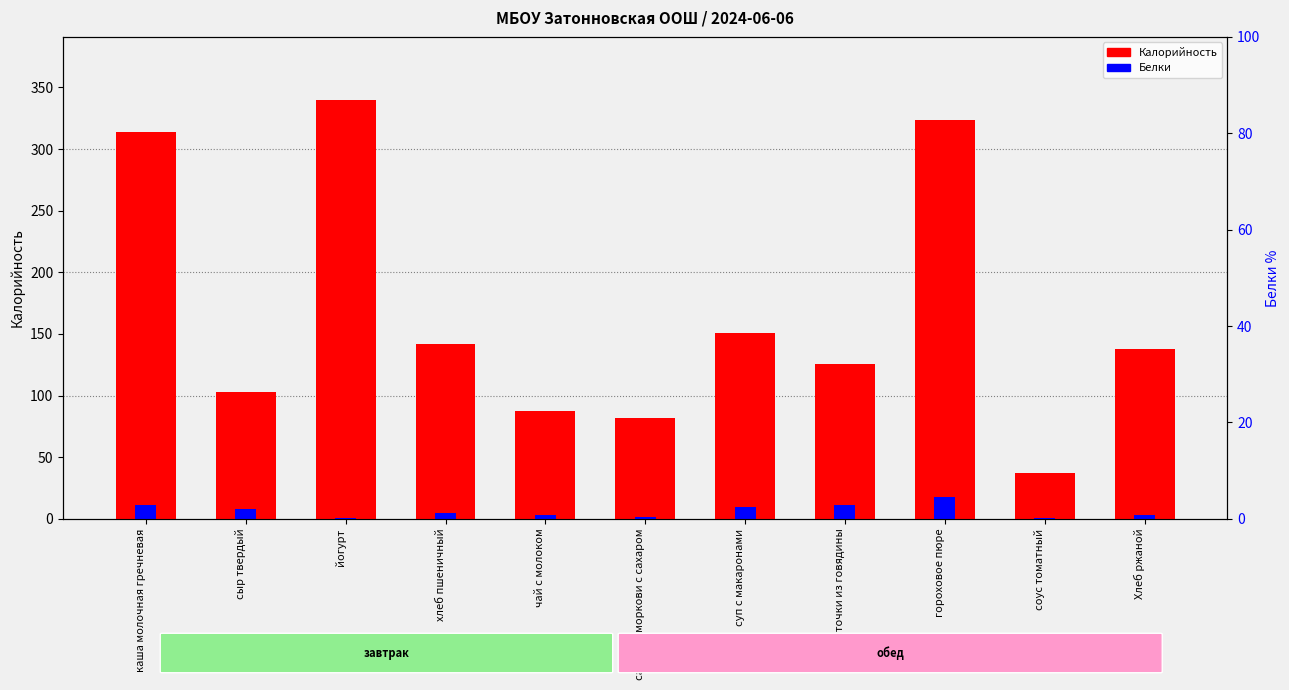

How many values in the Калорийность series exceed 137?

6